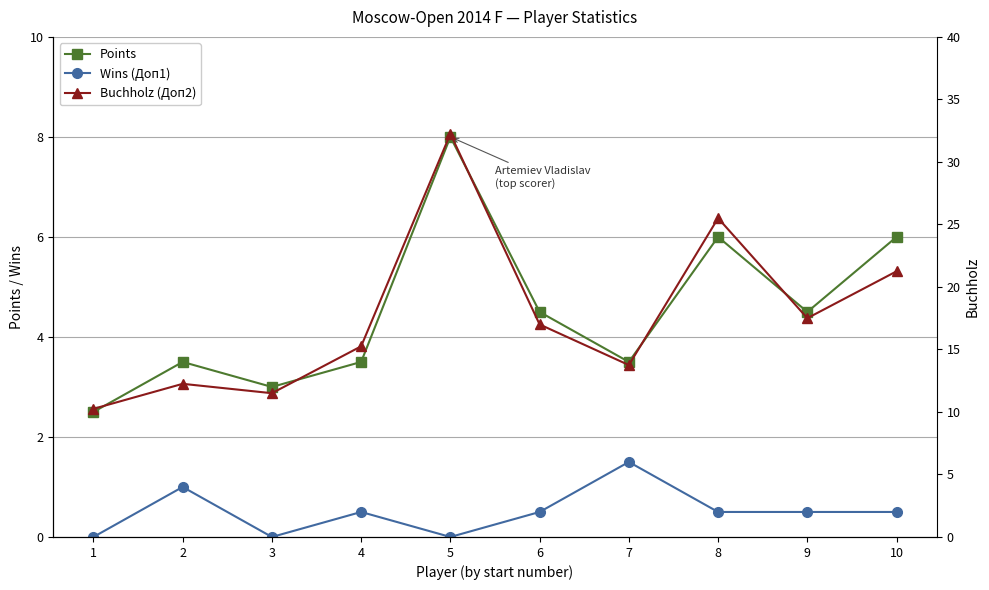

Which has a higher value, 7 or 8?

8